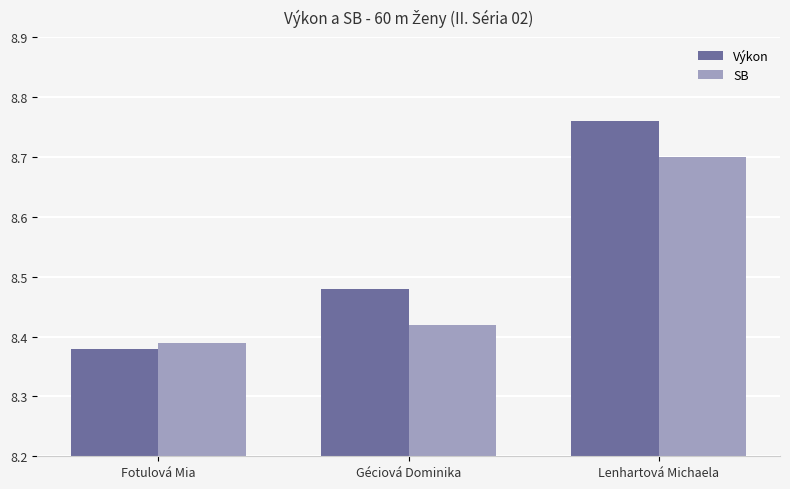

What is the highest value of the SB series?

8.7